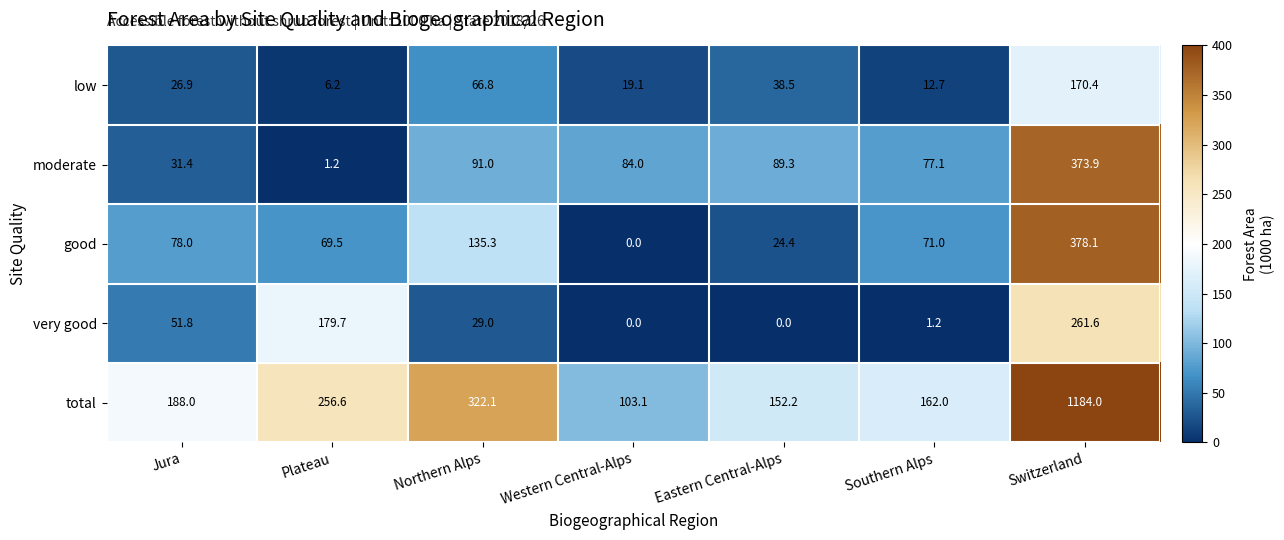

What is the difference between the maximum and minimum values in the total series?

1080.9